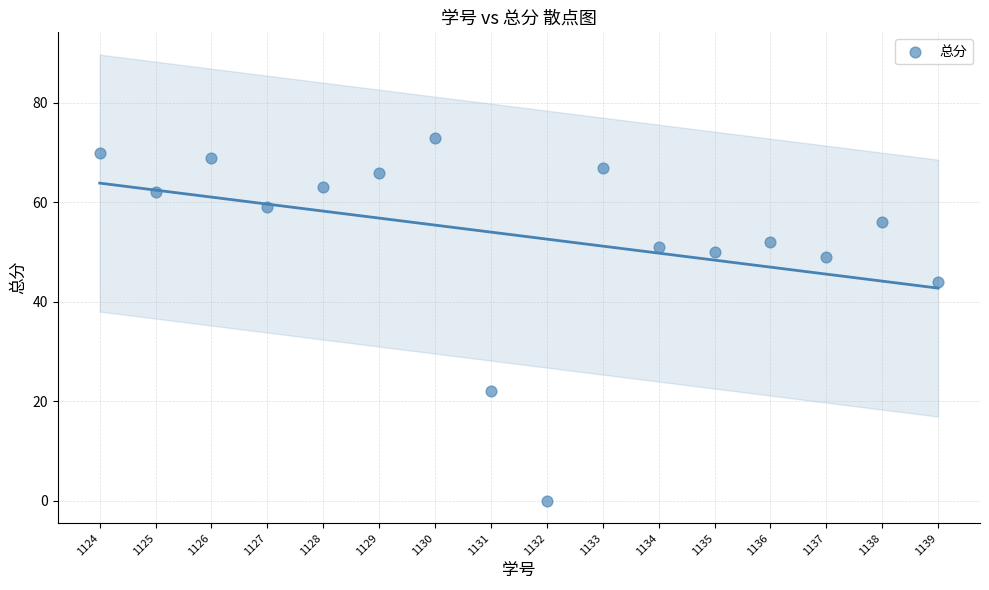

What Y value in the scatter plot is closest to 36?

44